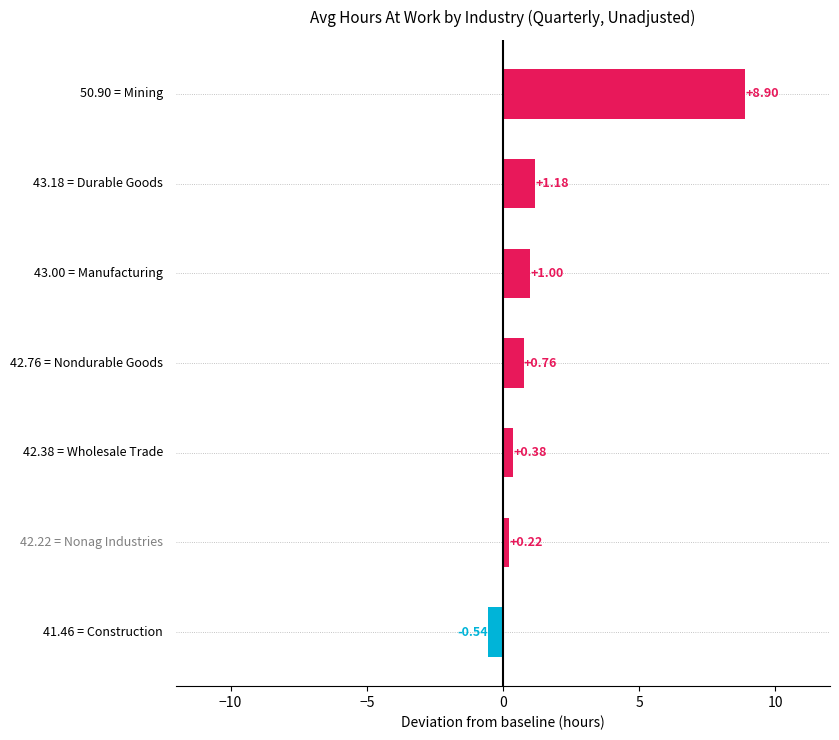

What is the sum of all values?

11.9